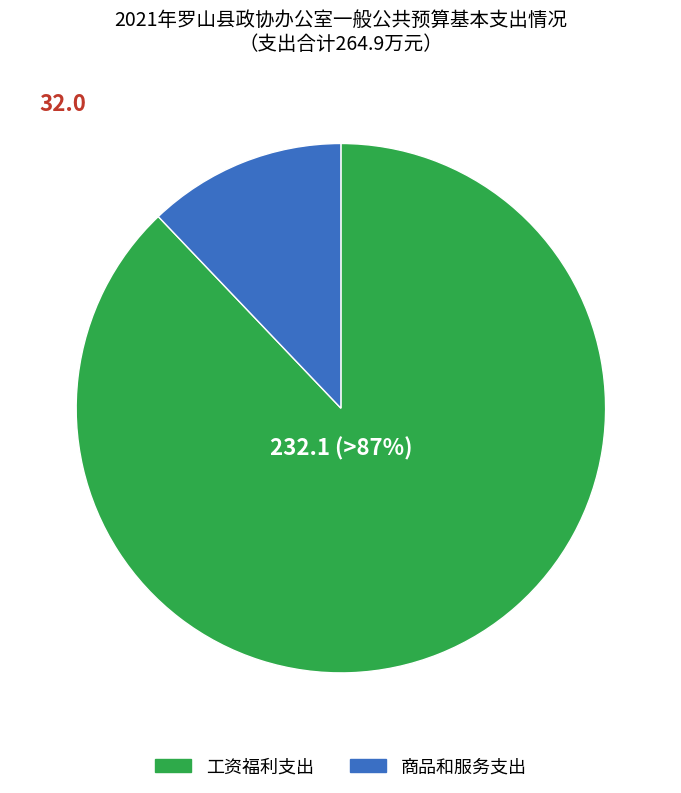

How many slices are in this pie chart?

2